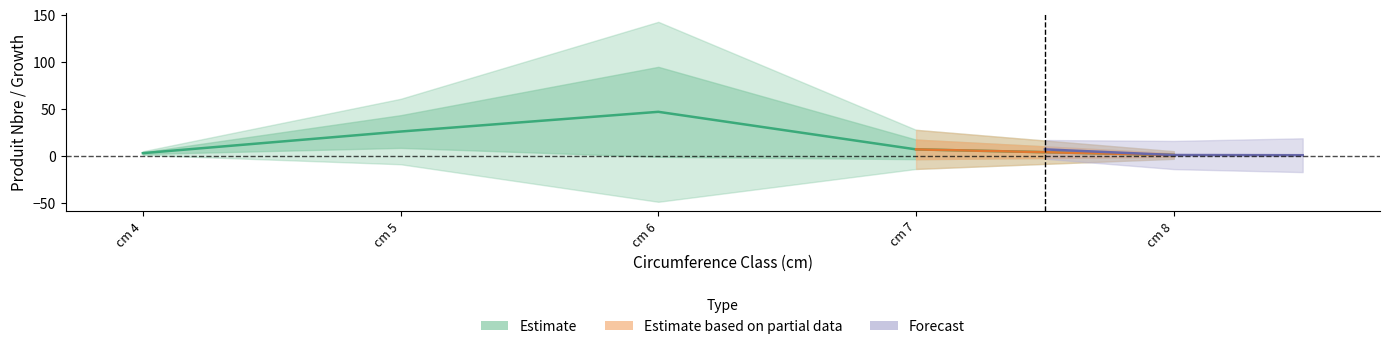

What is the value of the produit_nbre point at the 2nd from the left?

26.0